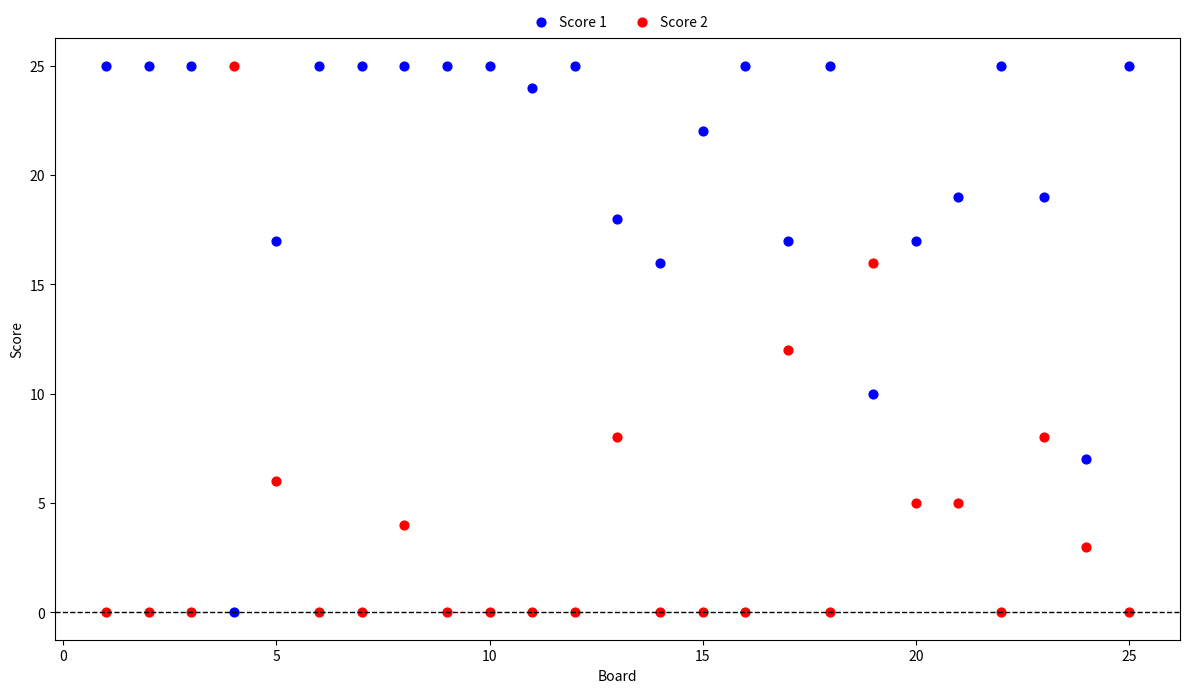

What is the X range (max minus min) for the scatter plot?

24